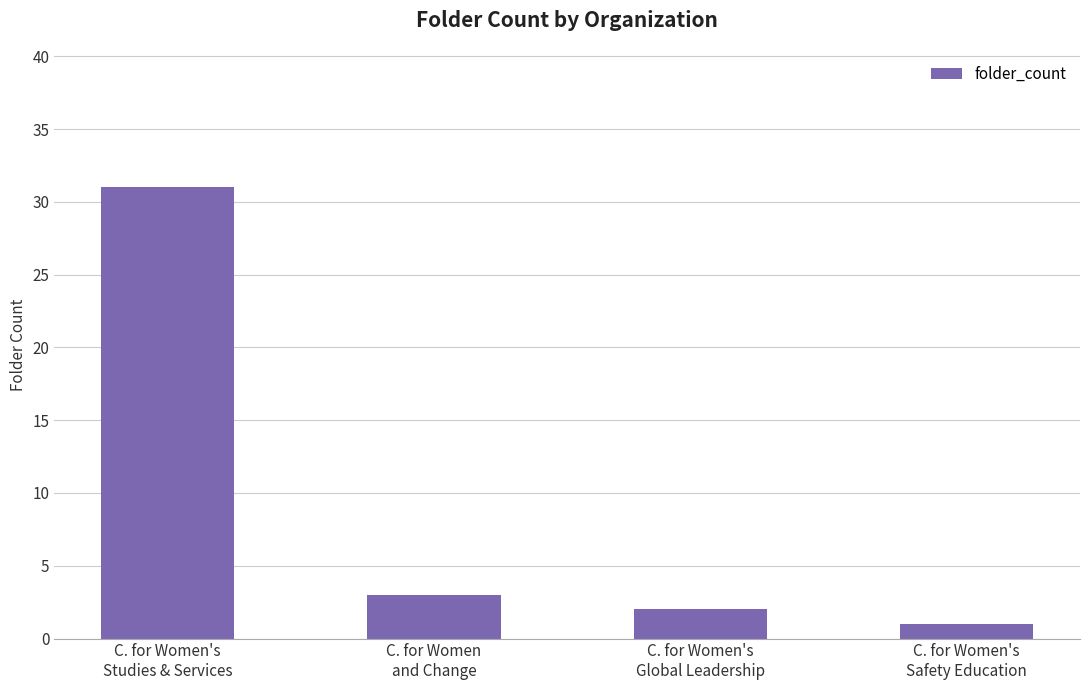

List the labels in order of value, largest first.

C. for Women's
Studies & Services, C. for Women
and Change, C. for Women's
Global Leadership, C. for Women's
Safety Education